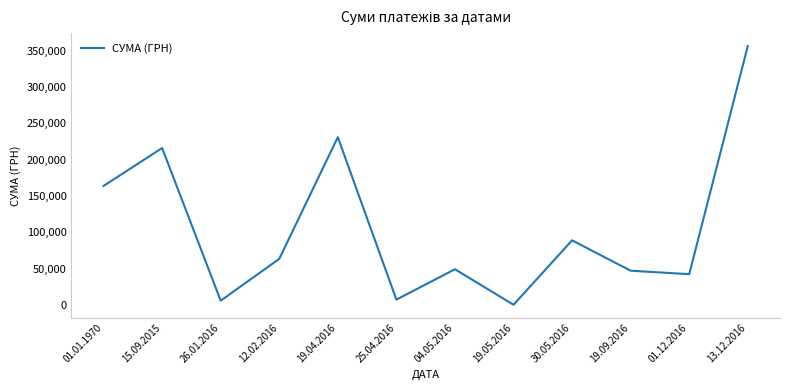

True or false: the data shows 356303.5 at 13.12.2016.

True